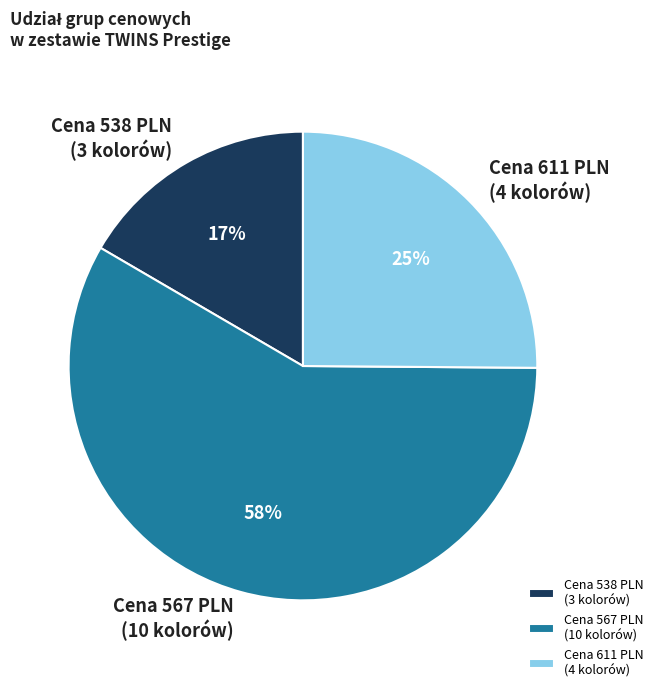

Is it true that Cena 567 PLN (10 kolorów) is 53% of the pie?

False